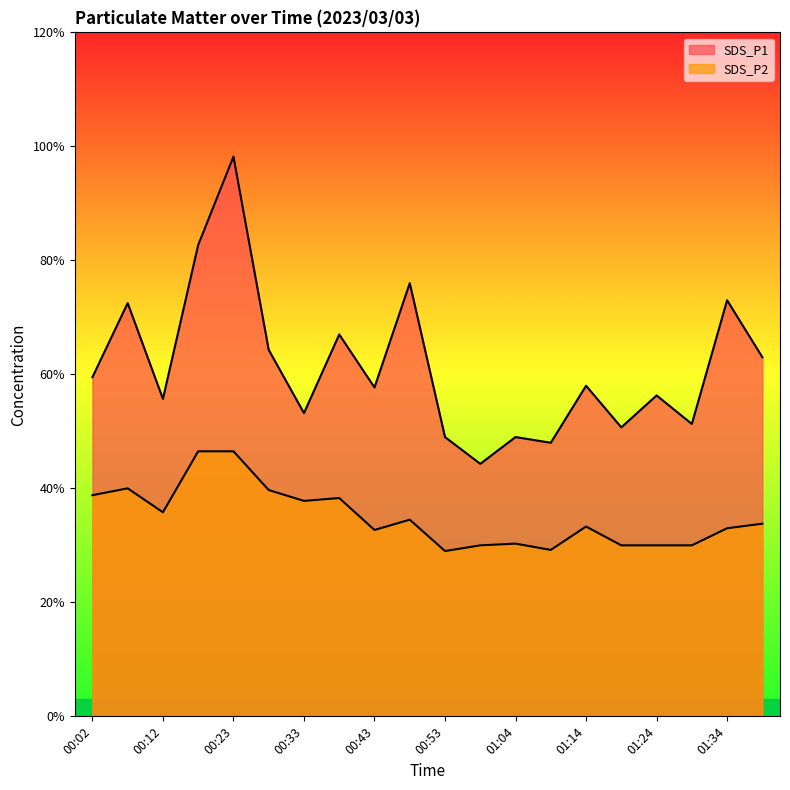

Where is the first local maximum for SDS_P2?

00:07